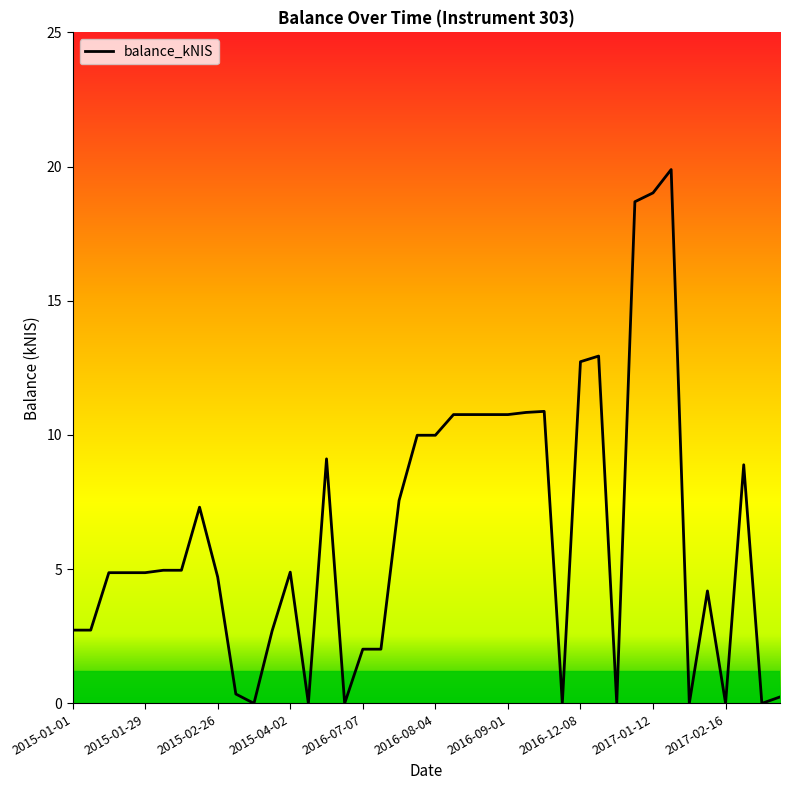

What is the greatest value displayed?

19.9